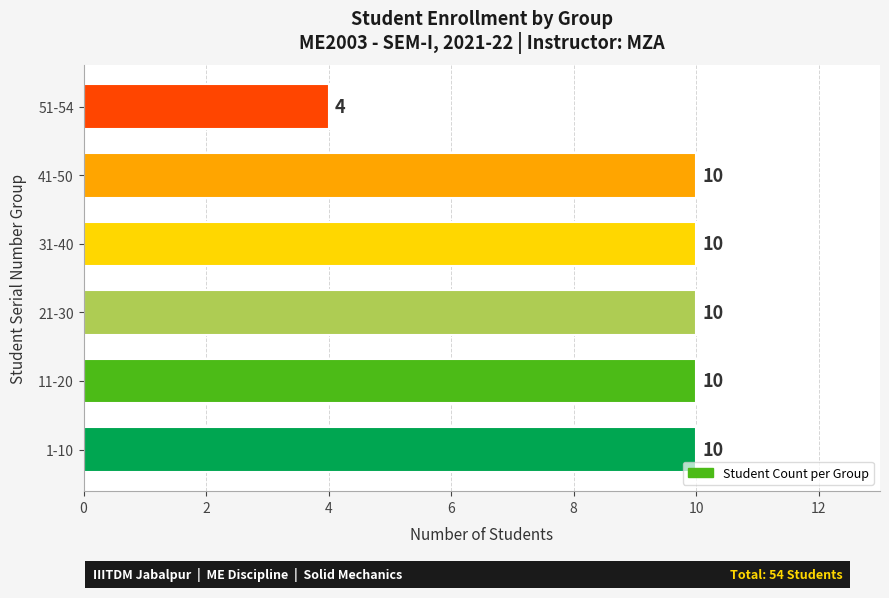

Is it true that the value at 1-10 is 10?

True